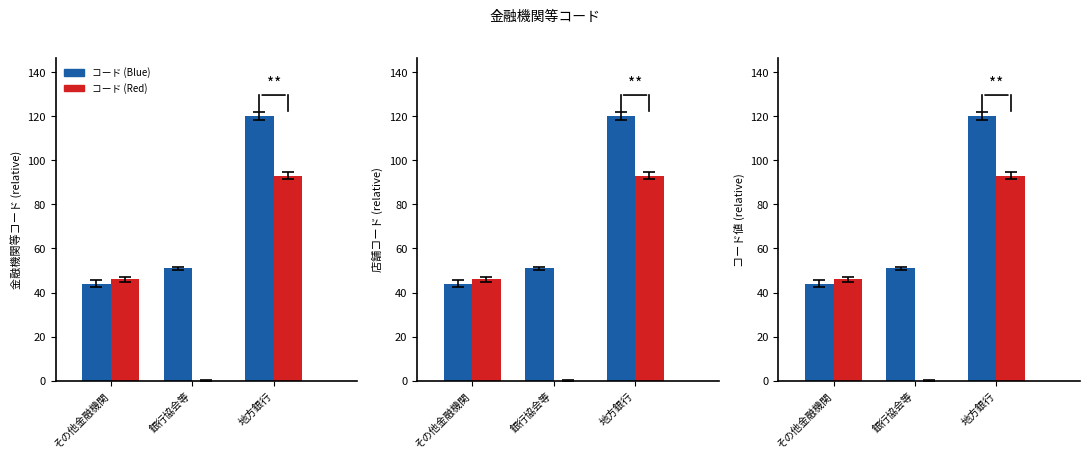

At which category is the sum across all series the highest?

地方銀行